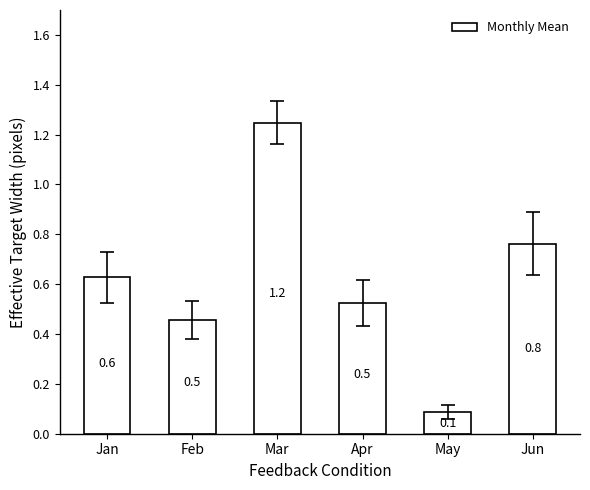

The value at May is 0.1. True or false?

True